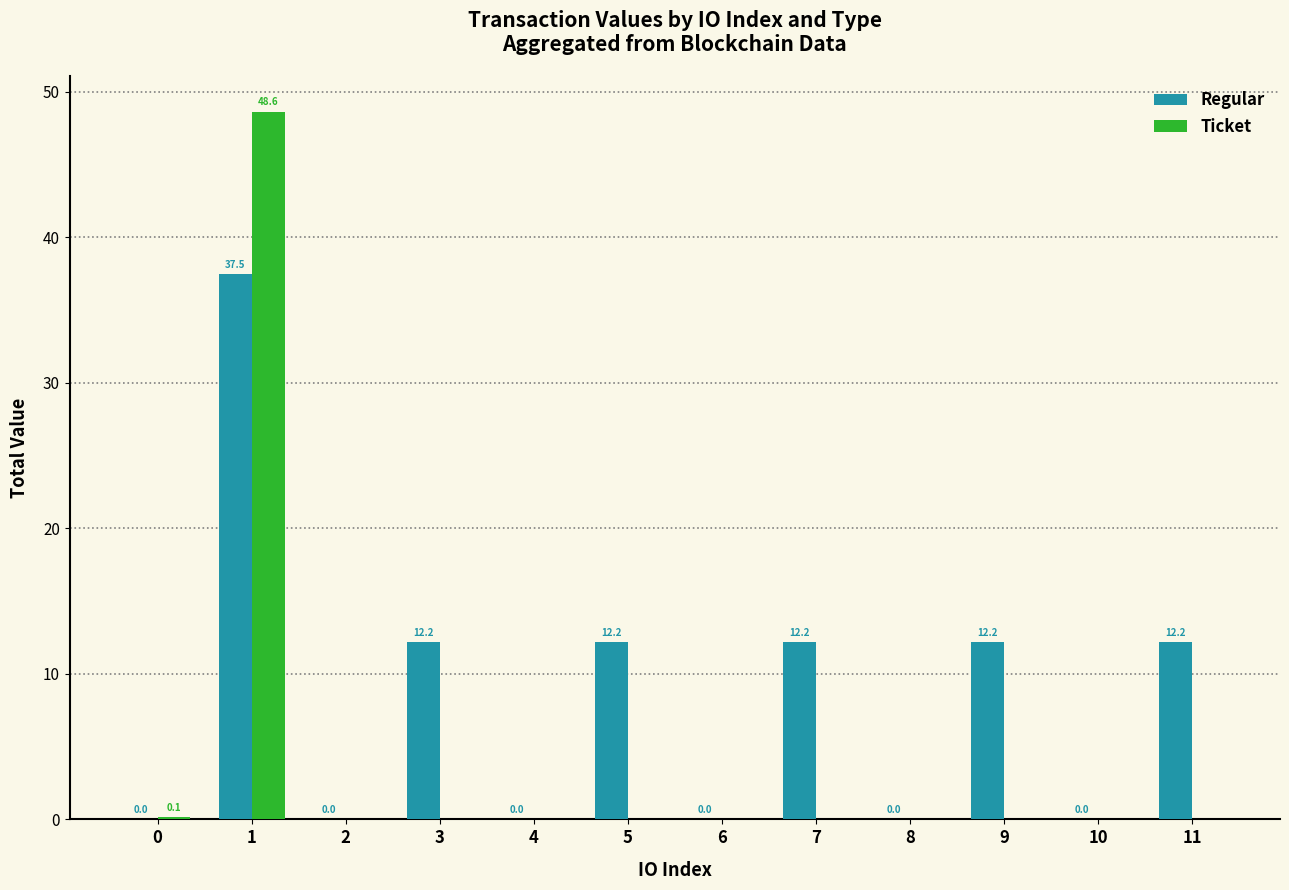

Between 4 and 9, which series saw the biggest shift?

Regular